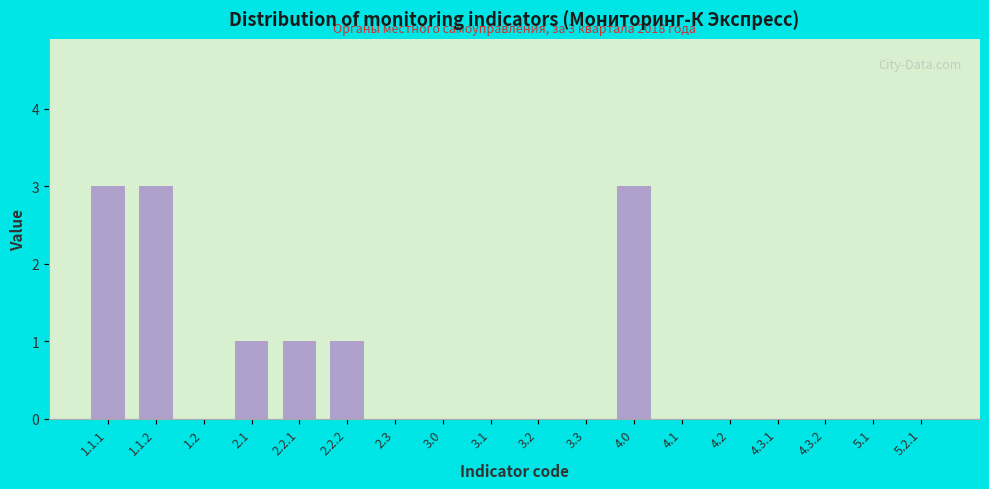

Reading right to left, extract all data points from this chart.

5.2.1=0	5.1=0	4.3.2=0	4.3.1=0	4.2=0	4.1=0	4.0=3	3.3=0	3.2=0	3.1=0	3.0=0	2.3=0	2.2.2=1	2.2.1=1	2.1=1	1.2=0	1.1.2=3	1.1.1=3